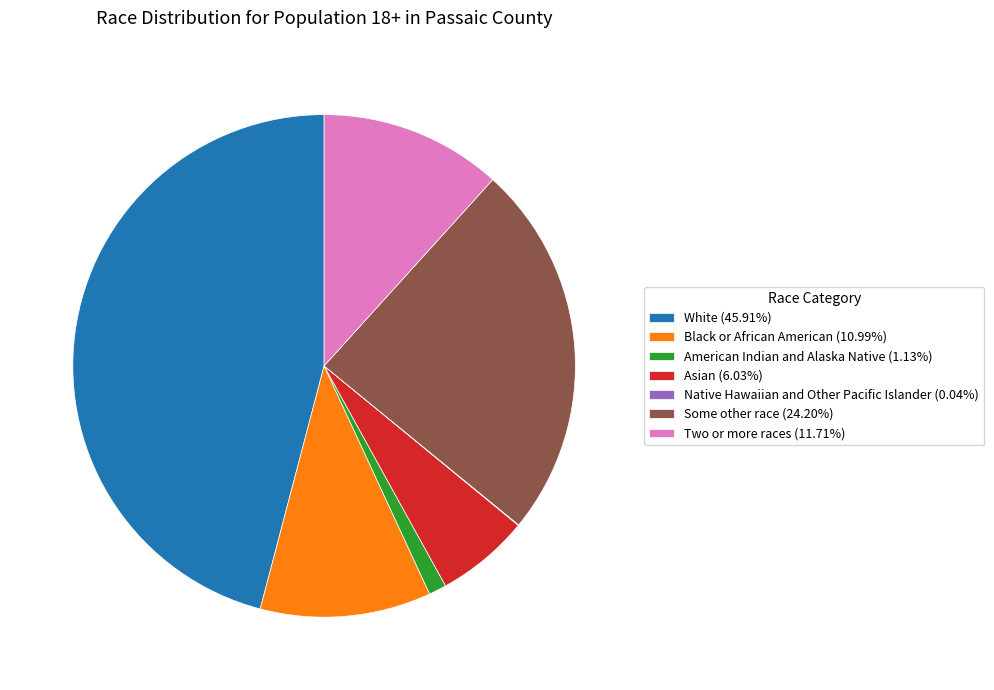

Is Asian (6.03%) the majority of the pie?

No